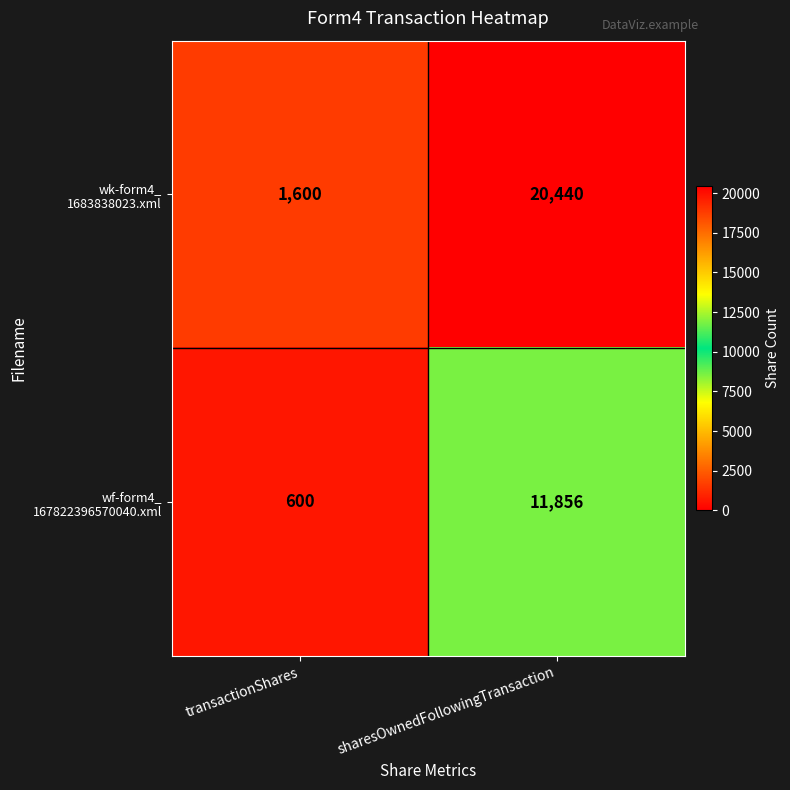

At which category is the sum across all series the highest?

sharesOwnedFollowingTransaction